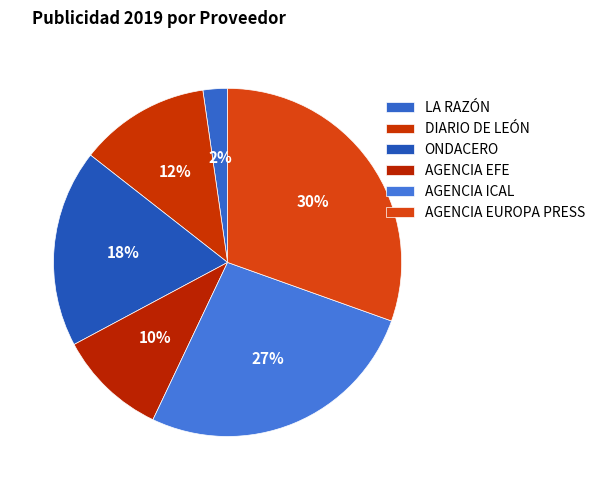

How many slices are in this pie chart?

6